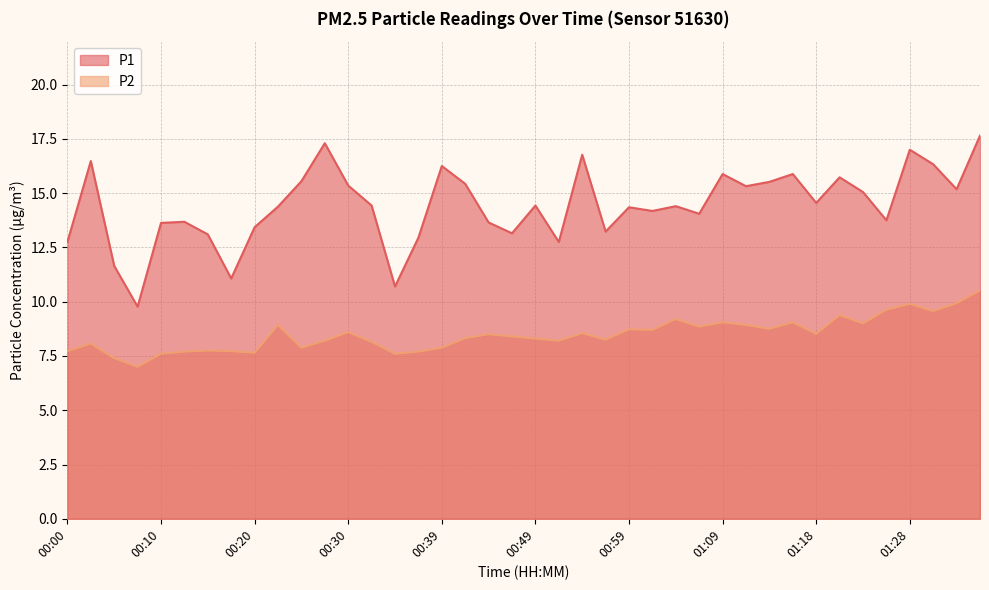

What is the lowest value of the P2 series?

7.0